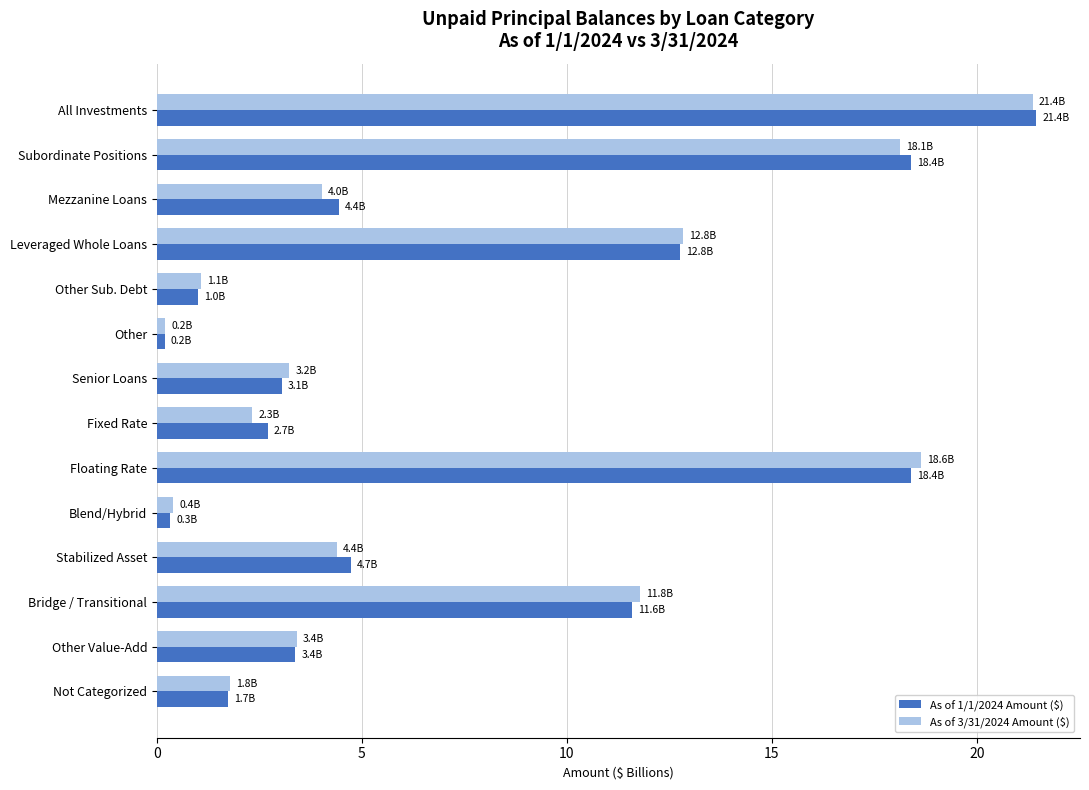

What is the average value of the As of 1/1/2024 Amount ($) series?

7.4